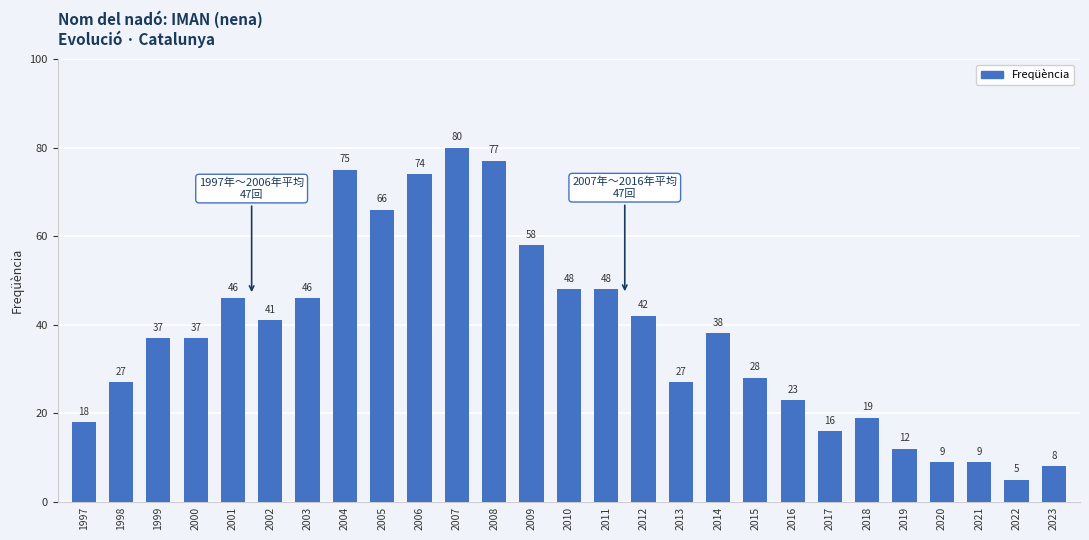

Reading left to right, list all the values displayed in this chart.

1997=18	1998=27	1999=37	2000=37	2001=46	2002=41	2003=46	2004=75	2005=66	2006=74	2007=80	2008=77	2009=58	2010=48	2011=48	2012=42	2013=27	2014=38	2015=28	2016=23	2017=16	2018=19	2019=12	2020=9	2021=9	2022=5	2023=8